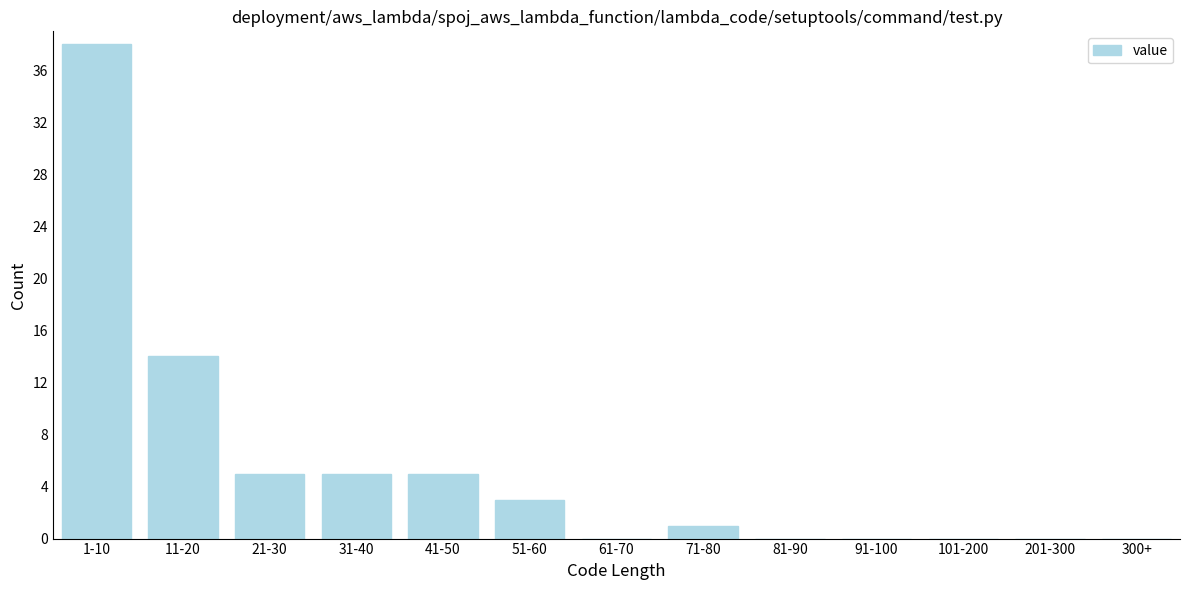

Reading left to right, transcribe all the data shown in this chart.

1-10=38	11-20=14	21-30=5	31-40=5	41-50=5	51-60=3	61-70=0	71-80=1	81-90=0	91-100=0	101-200=0	201-300=0